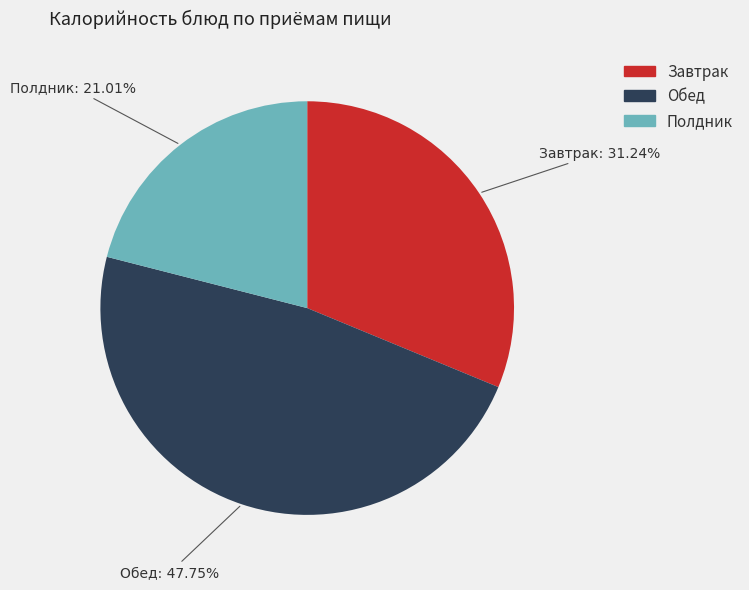

Is there a majority slice in this chart?

No